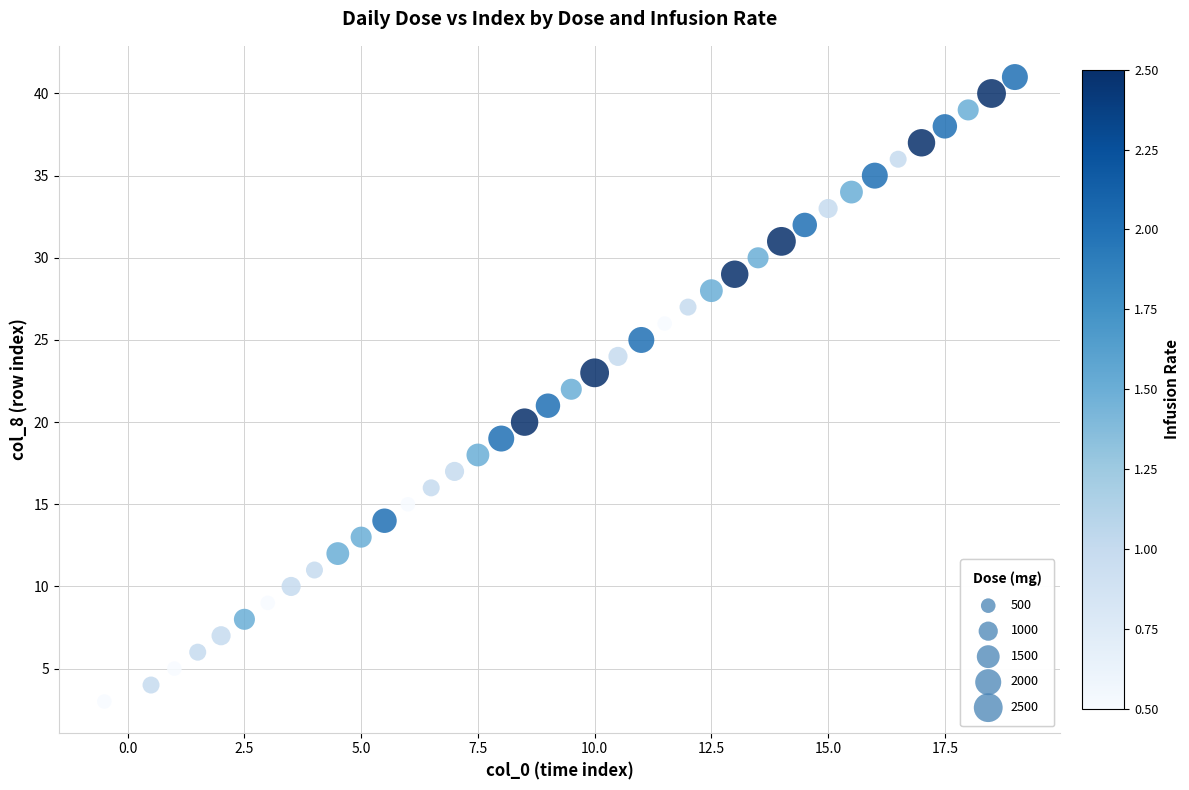

How many data points are displayed?

39